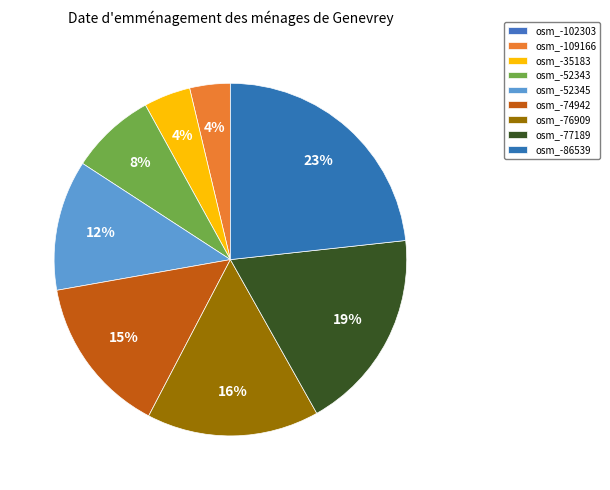

True or false: osm_-86539 accounts for 23% of the total.

True